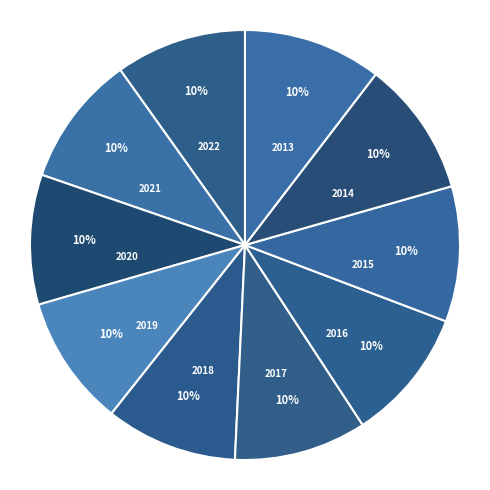

Is it true that 2013 is 4% of the pie?

False